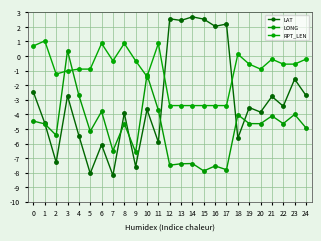

Between which two adjacent categories do RPT_LEN and LONG first intersect?

2 and 3